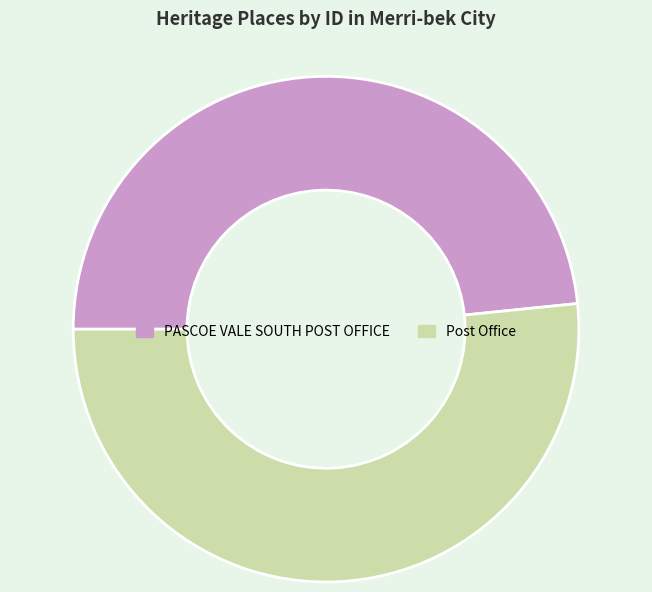

Rank the categories by value from lowest to highest.

PASCOE VALE SOUTH POST OFFICE, Post Office